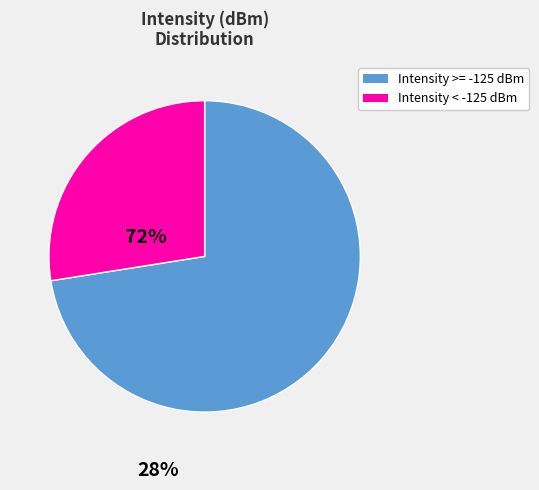

Is there a majority slice in this chart?

Yes